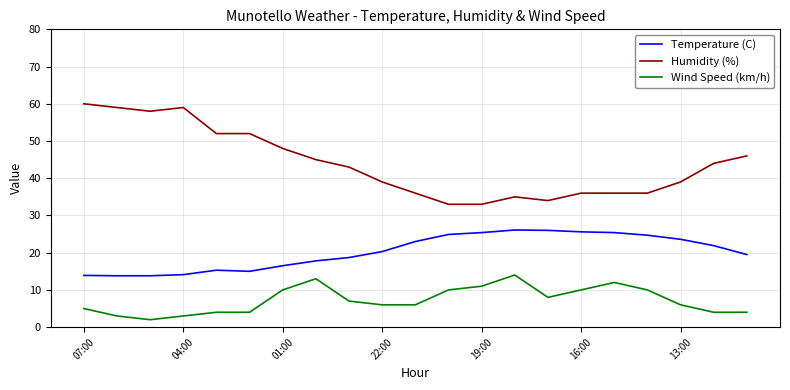

How many lines are shown in the chart?

3